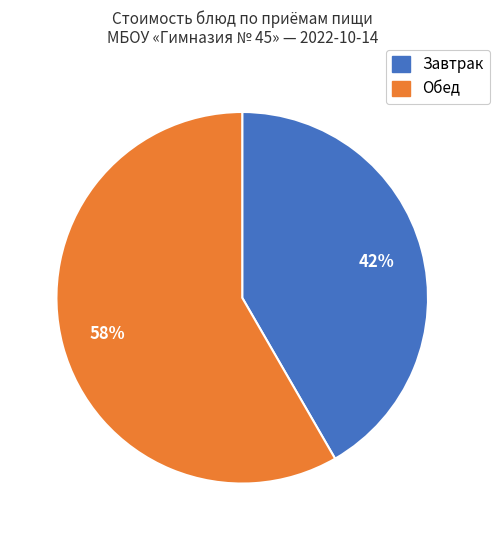

Is there any slice that represents more than half of the pie?

Yes